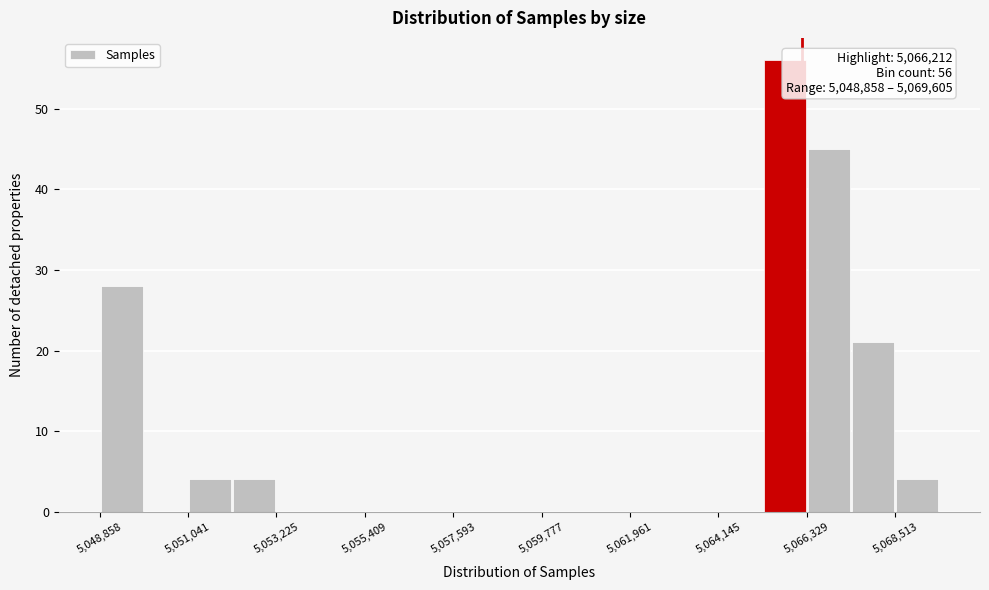

Read against the x-axis, roughly where is the centre of the tallest bar?

5066000